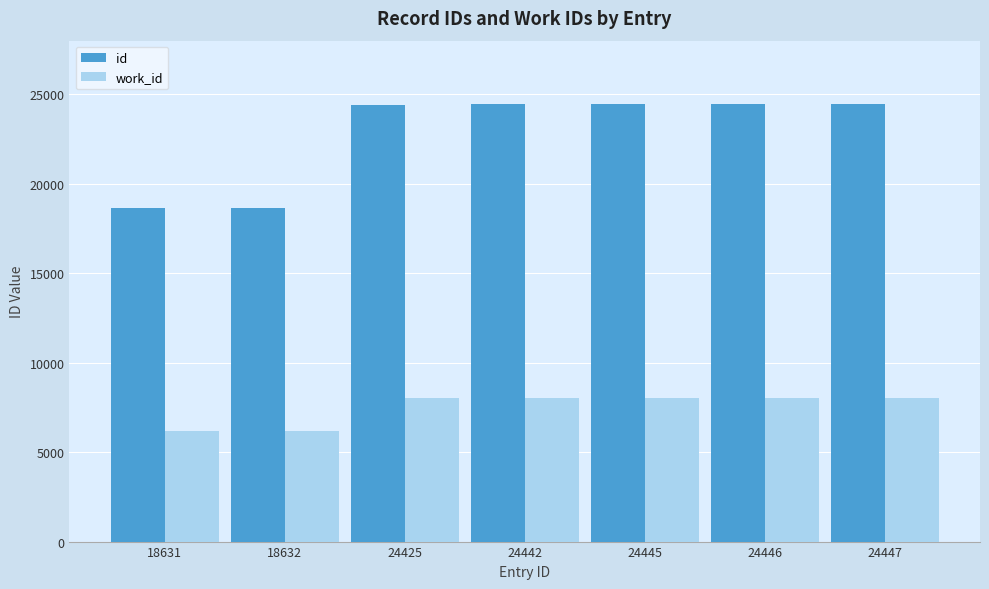

How many categories are shown in the chart?

7